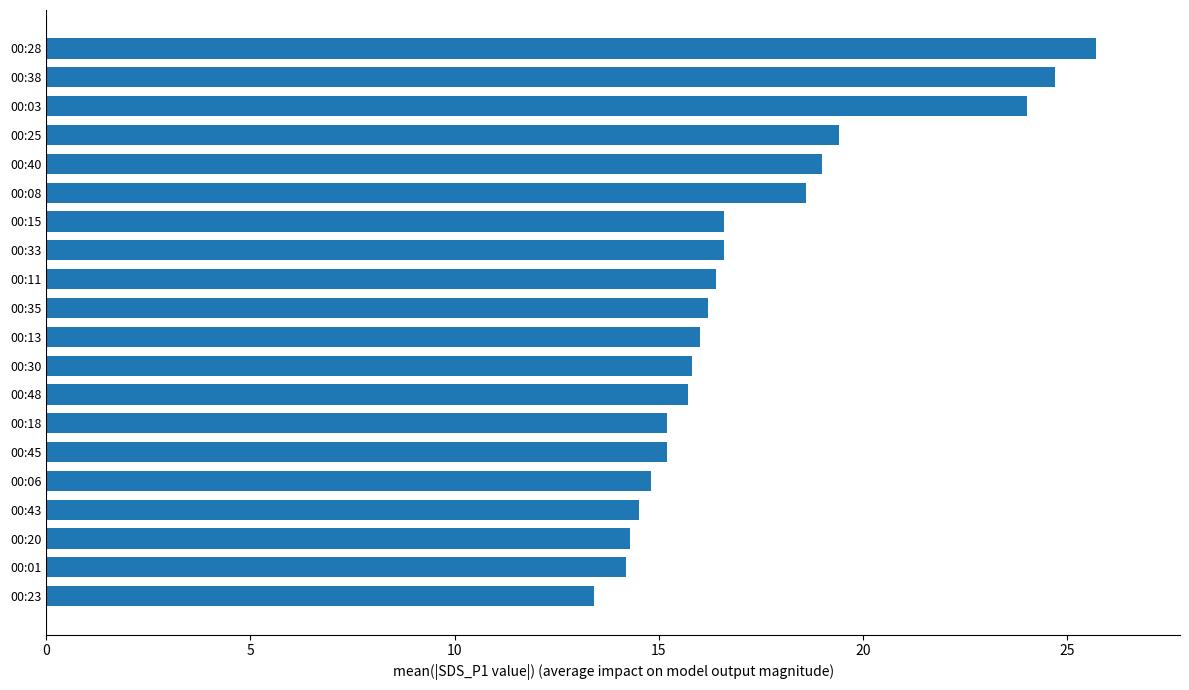

What is the value of the 10th bar from the top?

16.2